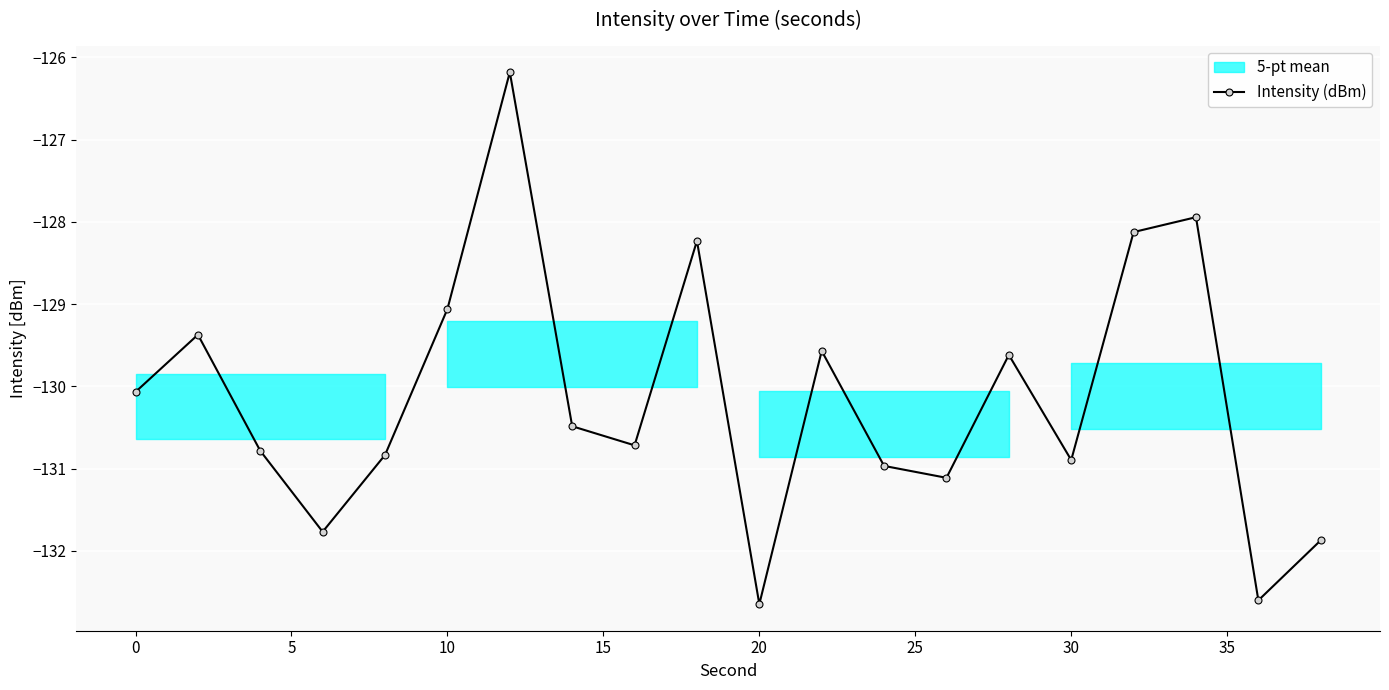

Is it true that Intensity (dBm) equals -61.5 at 10?

False